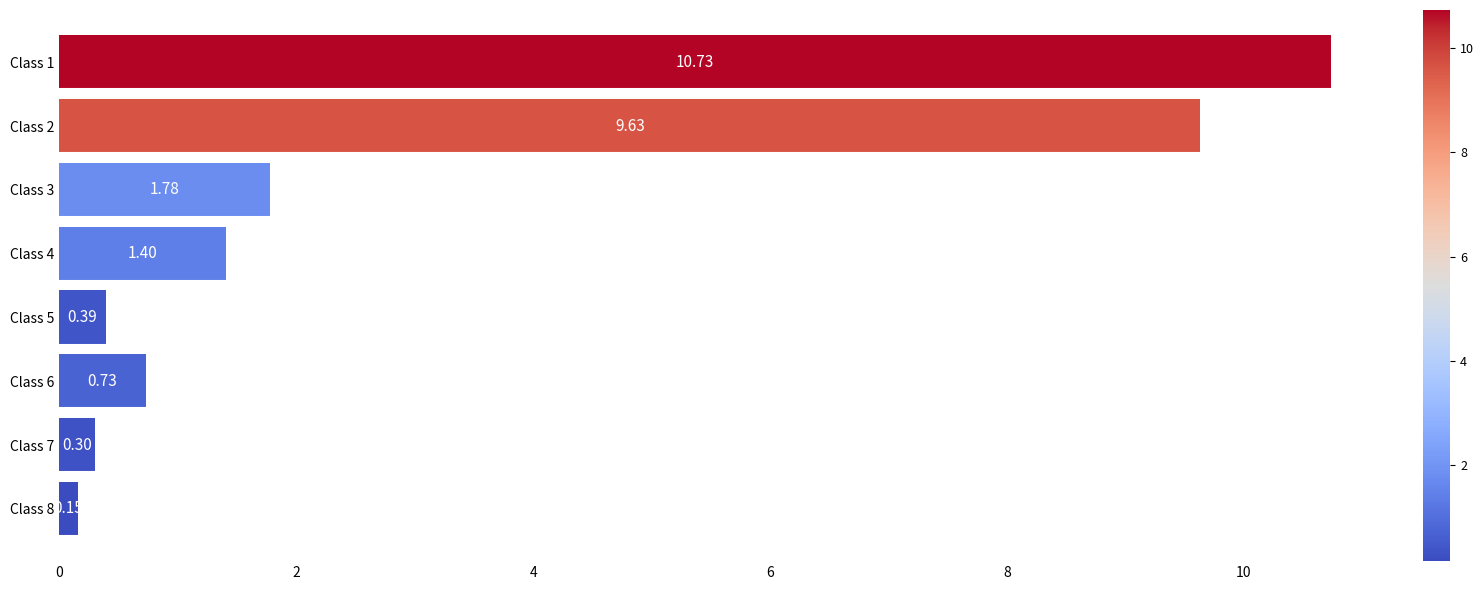

What is the change in value from Class 4 to Class 8?

-1.2